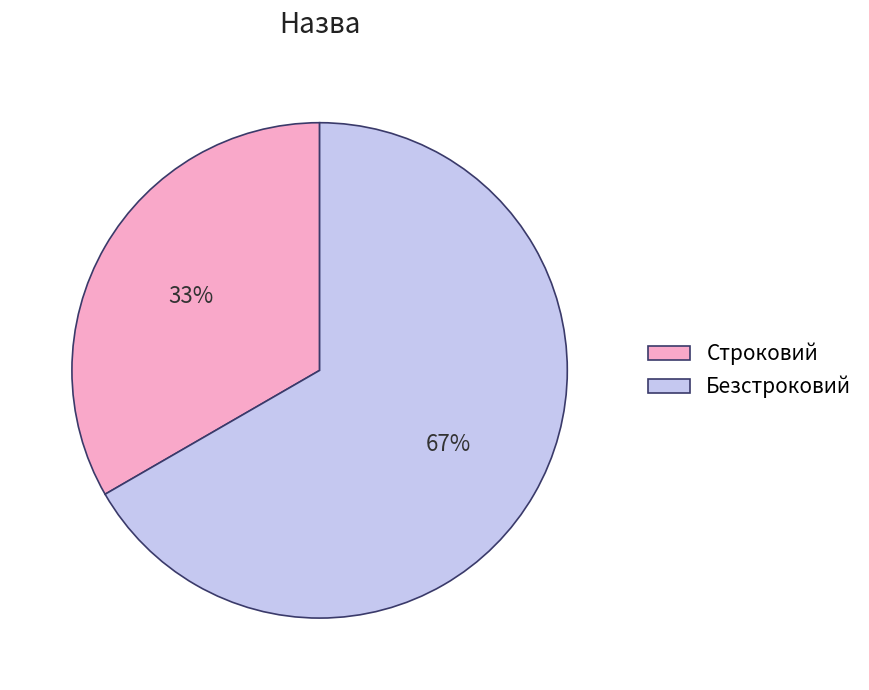

How many segments does this pie chart have?

2